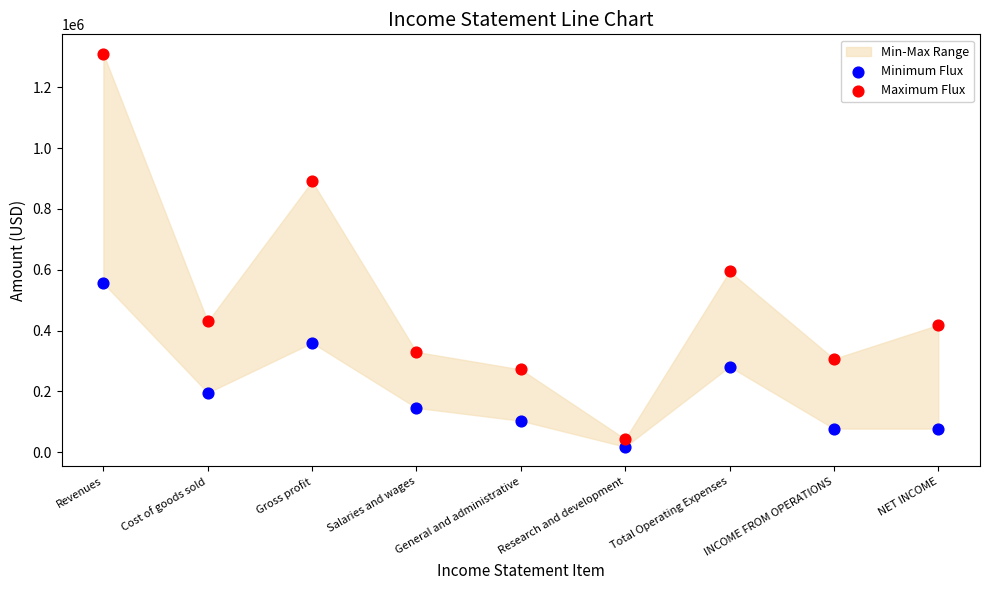

In the Maximum Flux series, what Y value is closest to 676422?

594451